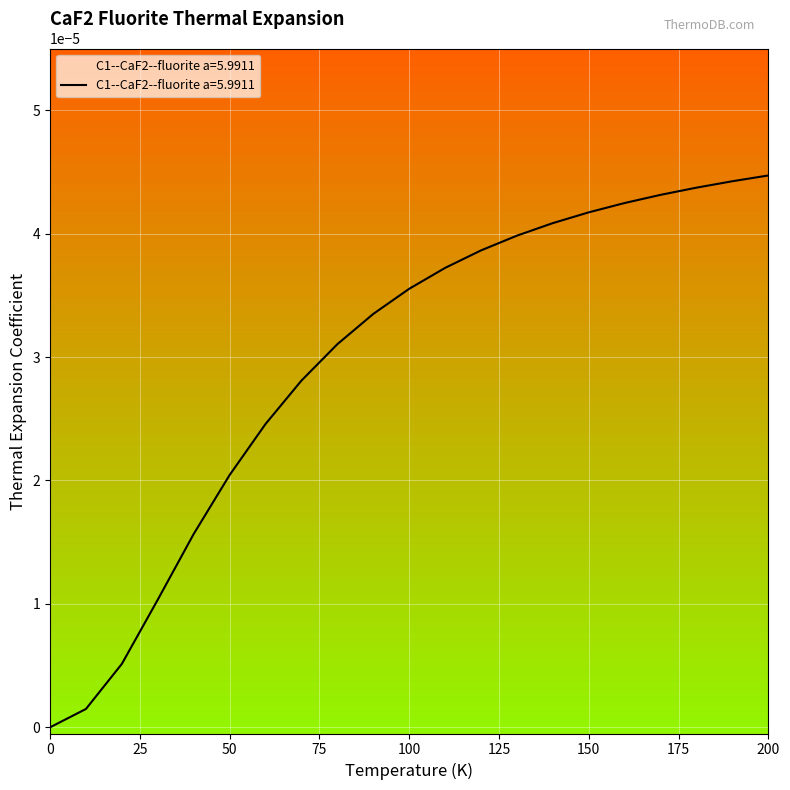

What position from the left is 130.0?

14